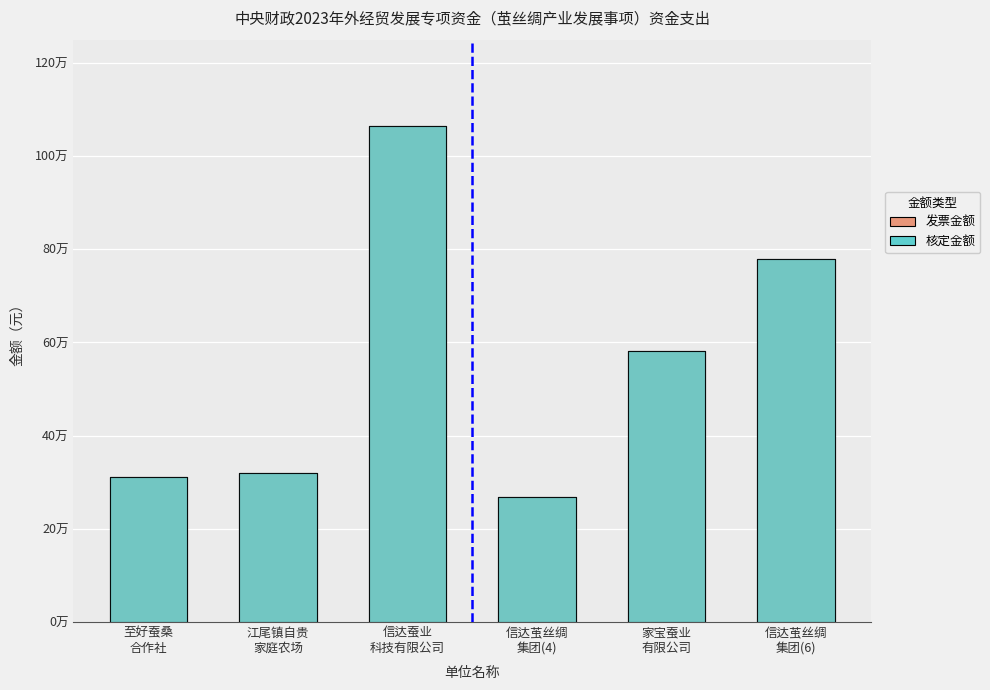

Which has a higher value, 江尾镇自贵
家庭农场 or 信达茧丝绸
集团(6)?

信达茧丝绸
集团(6)